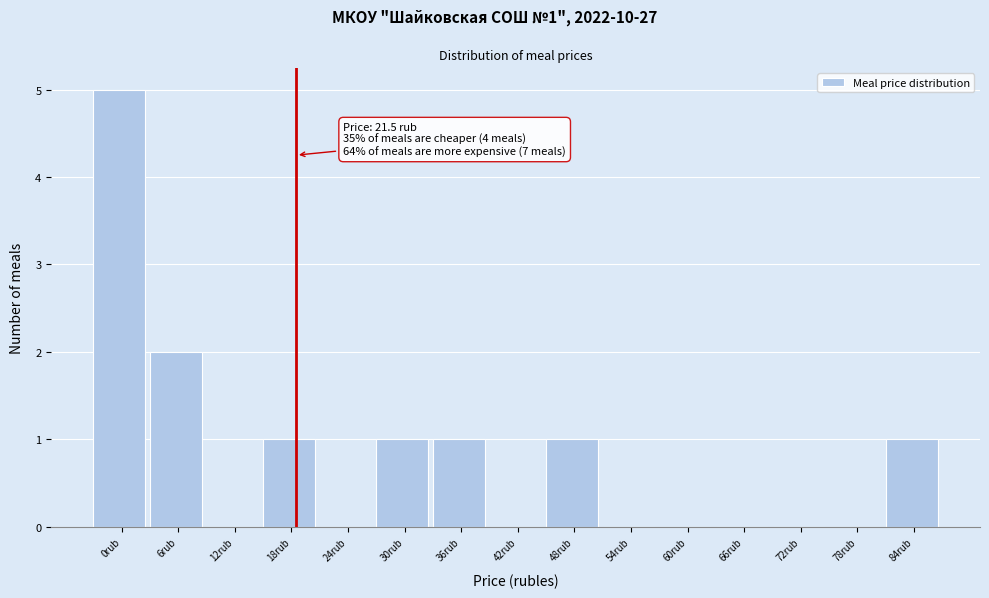

Reading right to left, transcribe all the data shown in this chart.

84rub=1	78rub=0	72rub=0	66rub=0	60rub=0	54rub=0	48rub=1	42rub=0	36rub=1	30rub=1	24rub=0	18rub=1	12rub=0	6rub=2	0rub=5